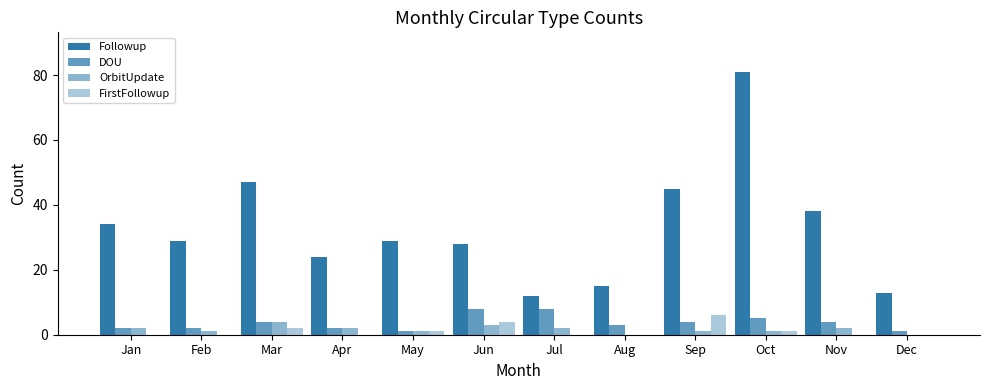

Reading right to left, extract all data points from this chart.

Followup: Dec=13	Nov=38	Oct=81	Sep=45	Aug=15	Jul=12	Jun=28	May=29	Apr=24	Mar=47	Feb=29	Jan=34
DOU: Dec=1	Nov=4	Oct=5	Sep=4	Aug=3	Jul=8	Jun=8	May=1	Apr=2	Mar=4	Feb=2	Jan=2
OrbitUpdate: Dec=0	Nov=2	Oct=1	Sep=1	Aug=0	Jul=2	Jun=3	May=1	Apr=2	Mar=4	Feb=1	Jan=2
FirstFollowup: Dec=0	Nov=0	Oct=1	Sep=6	Aug=0	Jul=0	Jun=4	May=1	Apr=0	Mar=2	Feb=0	Jan=0